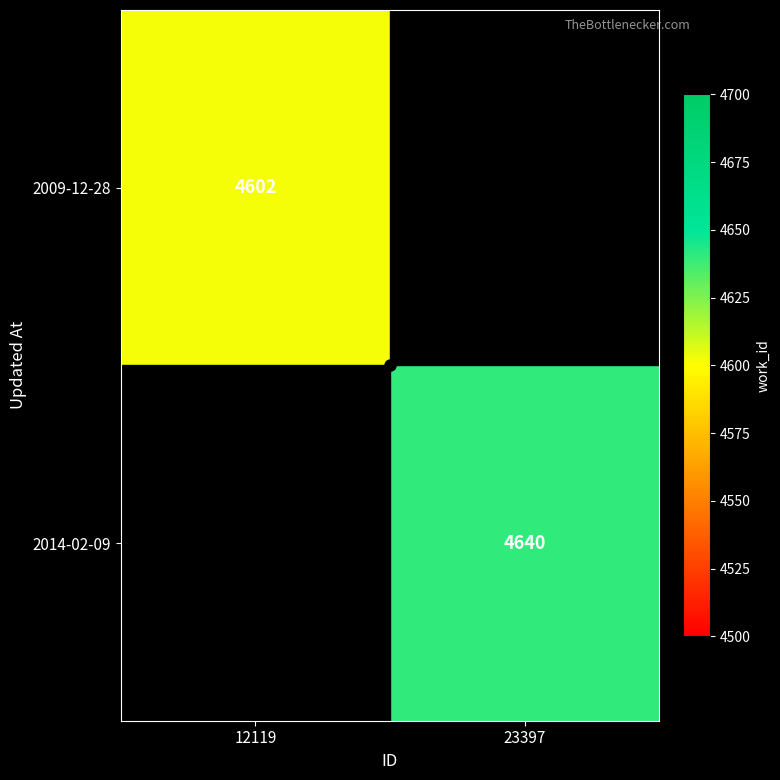

The value of 2009-12-28 at 12119 is 4602. True or false?

True